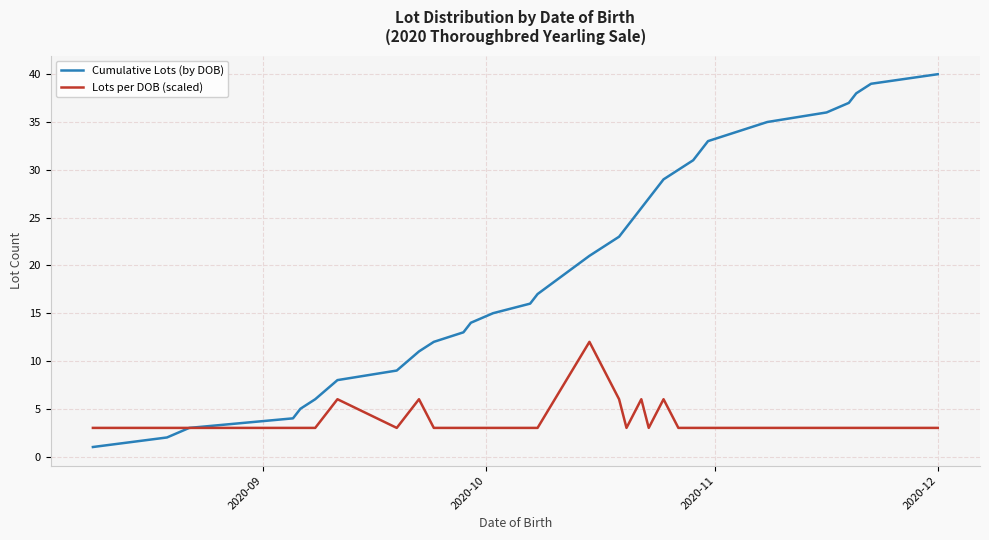

What is the sum of all Cumulative Lots (by DOB) values?

671